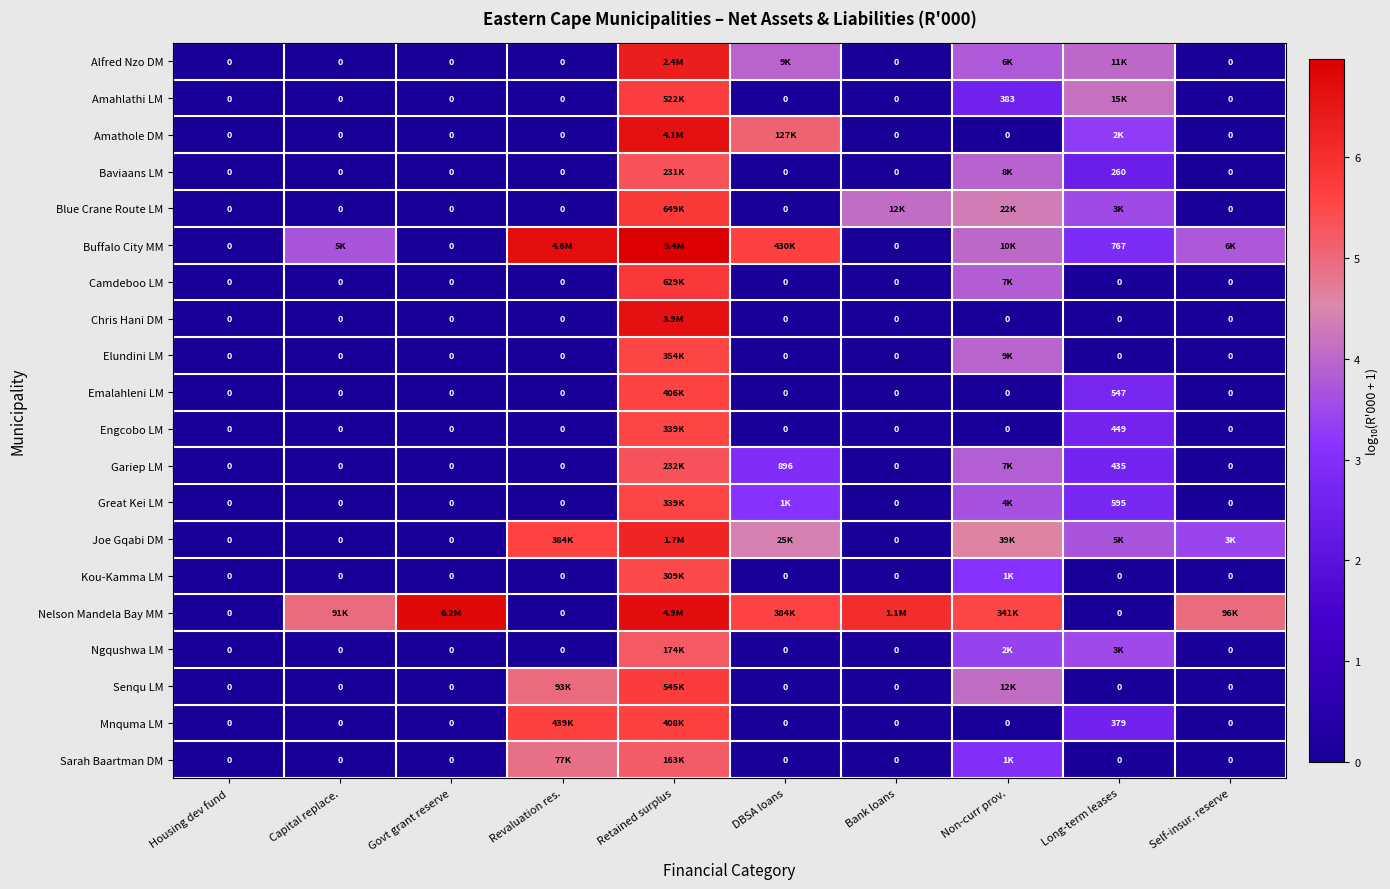

Which label corresponds to the smallest value in the chart?

Housing dev fund